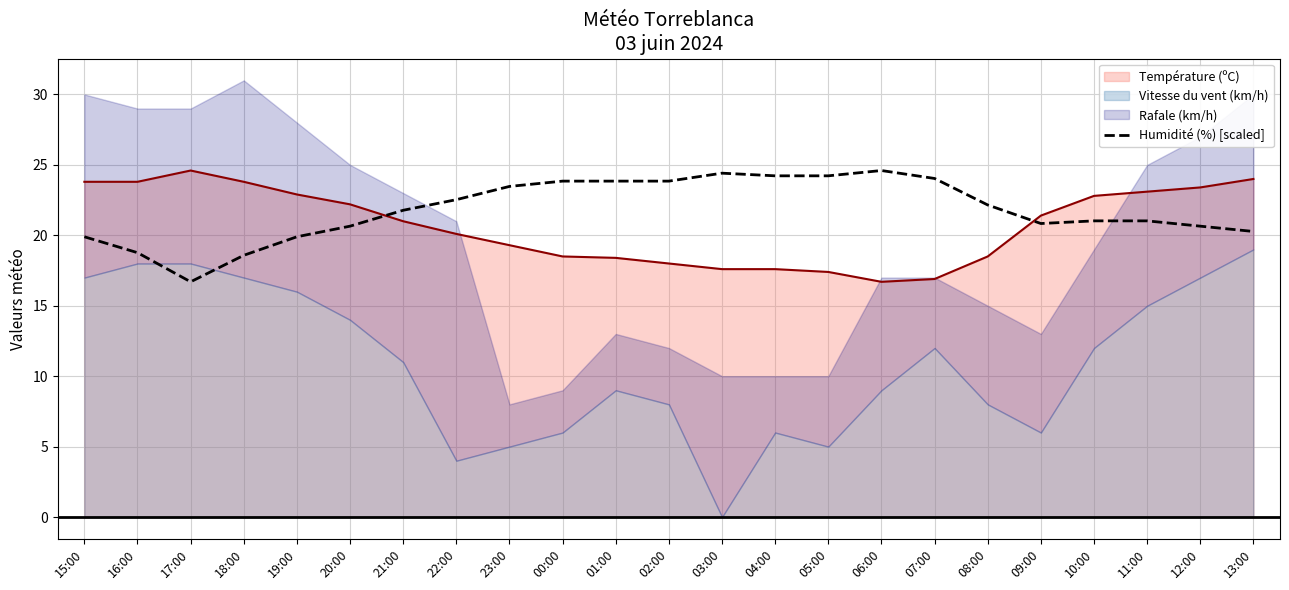

How many lines are shown in the chart?

1